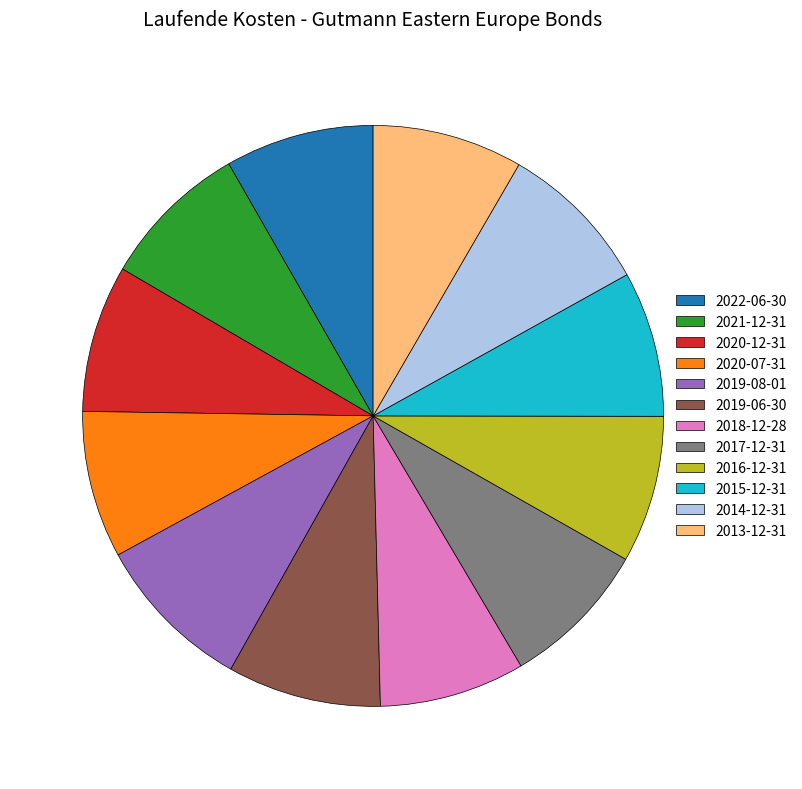

Count the number of slices in the pie.

12